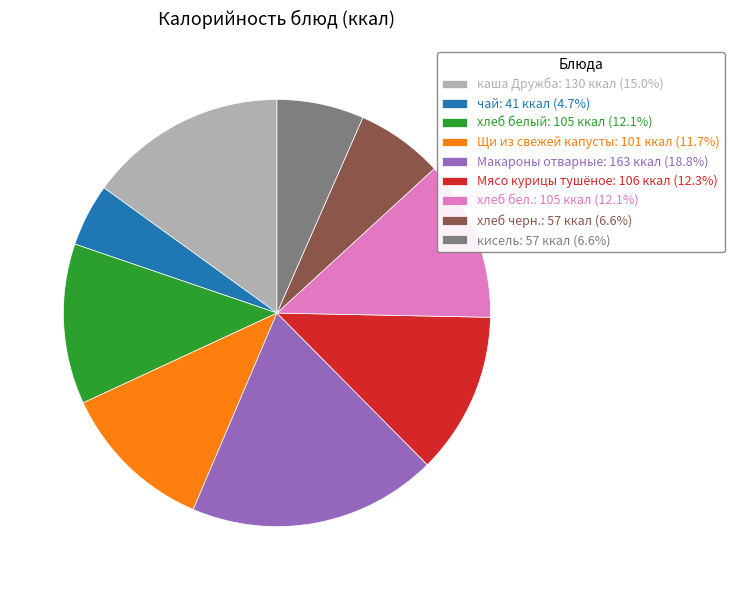

Which has a higher value, хлеб черн. or хлеб бел.?

хлеб бел.